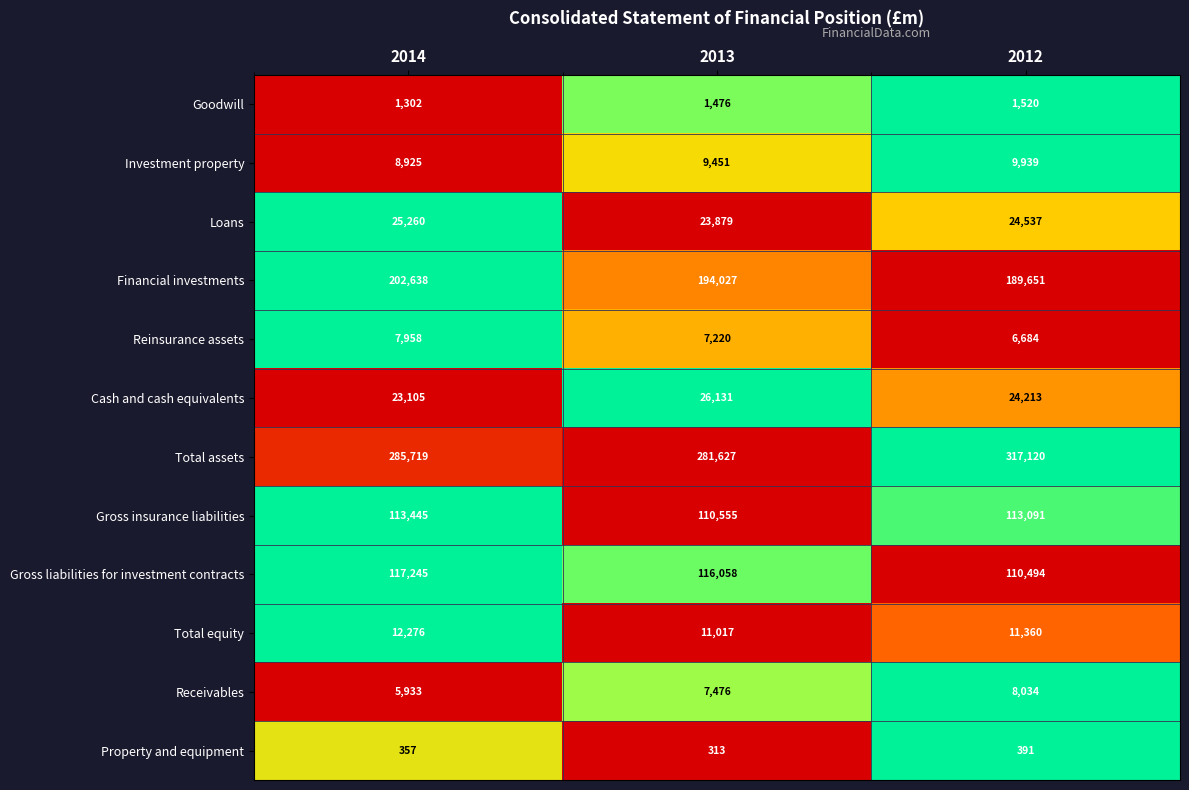

Which series has the largest range (max minus min)?

Total assets